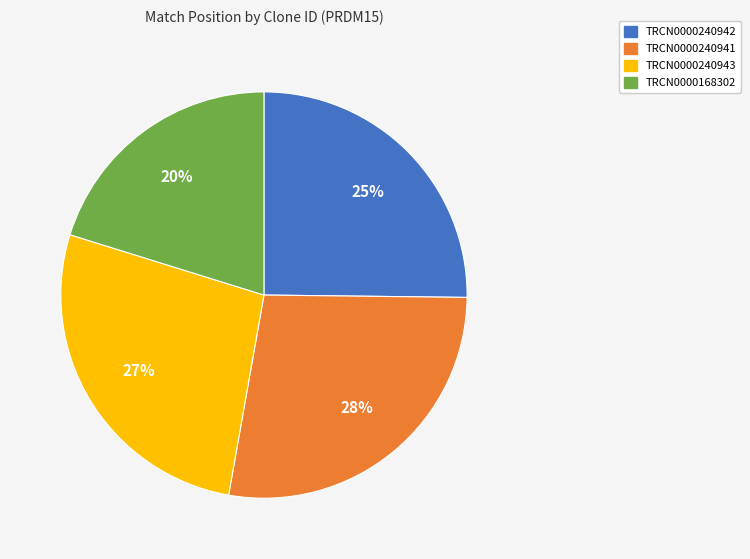

Does TRCN0000240943 represent more than half of the total?

No